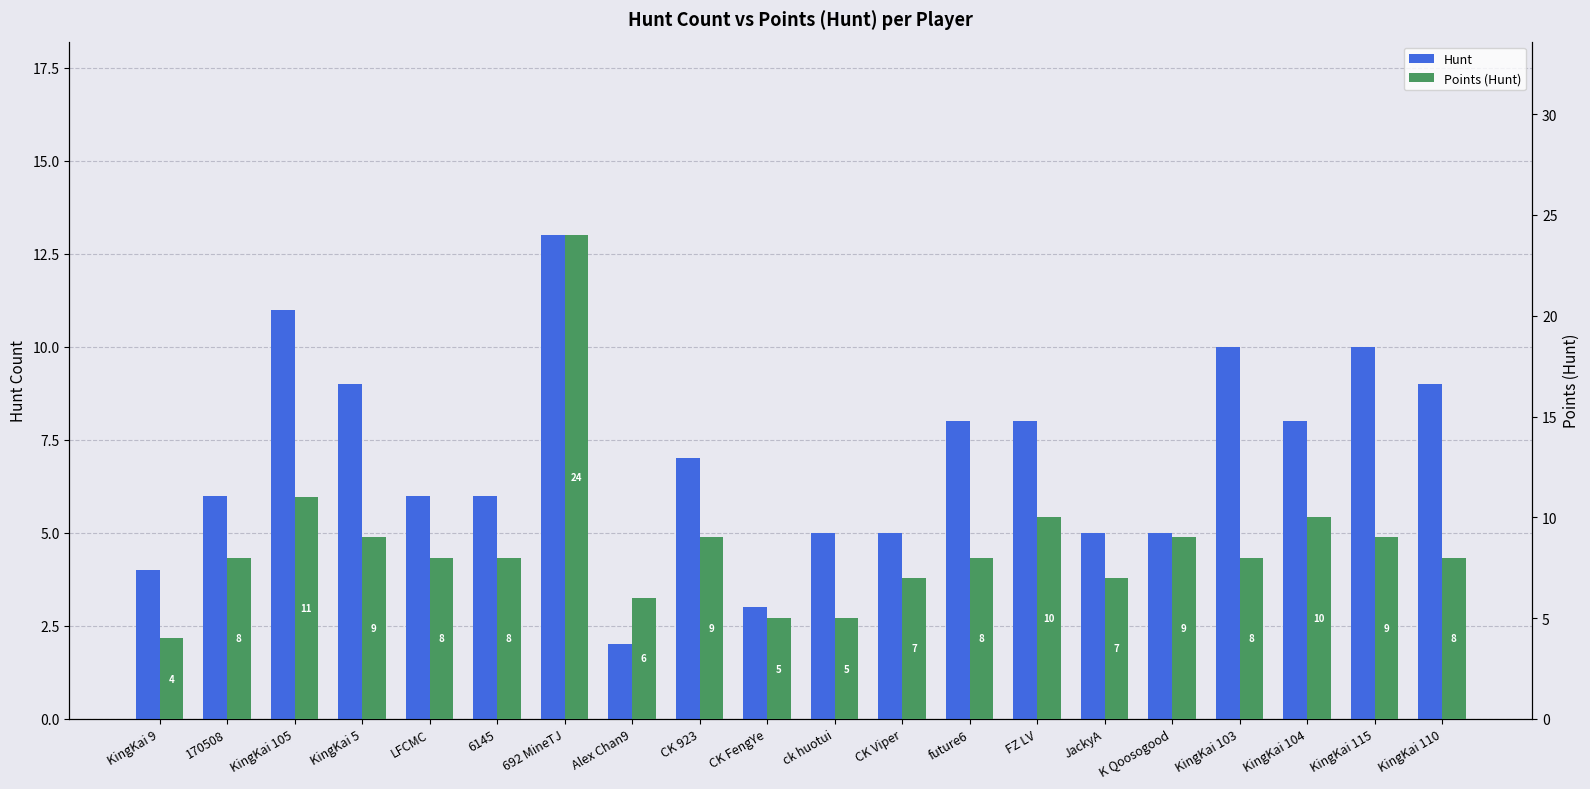

Rank the series by their maximum value, from lowest to highest.

Hunt, Points (Hunt)